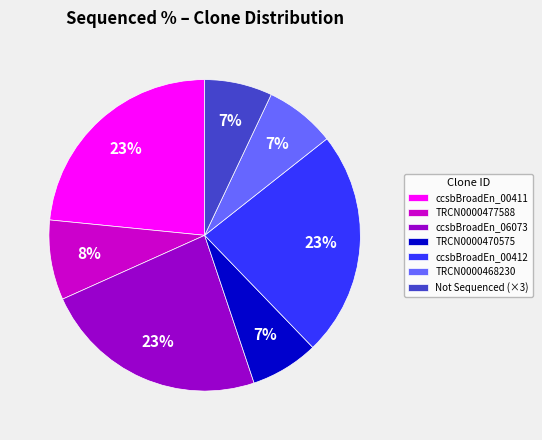

Is it true that ccsbBroadEn_00412 is 23% of the pie?

True